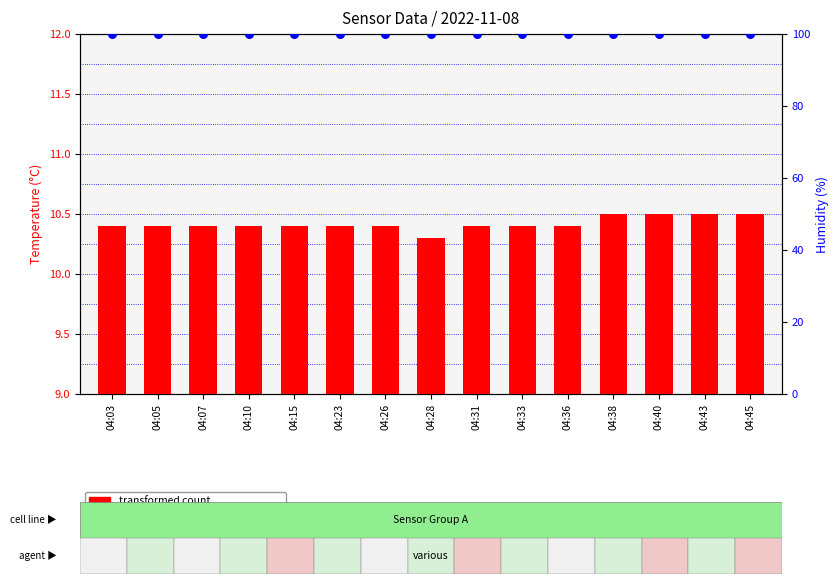

What are all the series names shown in the legend?

transformed count, percentile rank within the sample